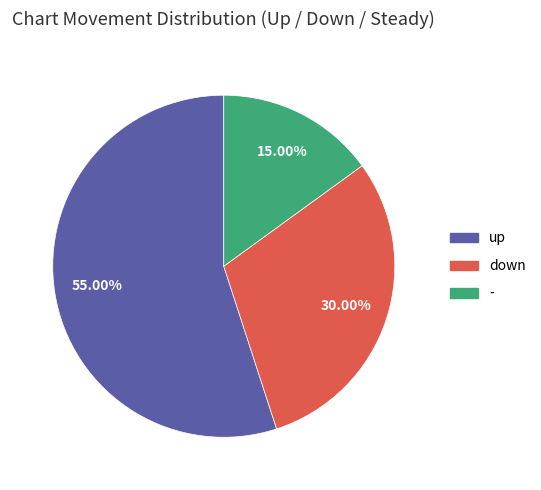

Approximately how many times larger is the value at down compared to -?

2.0